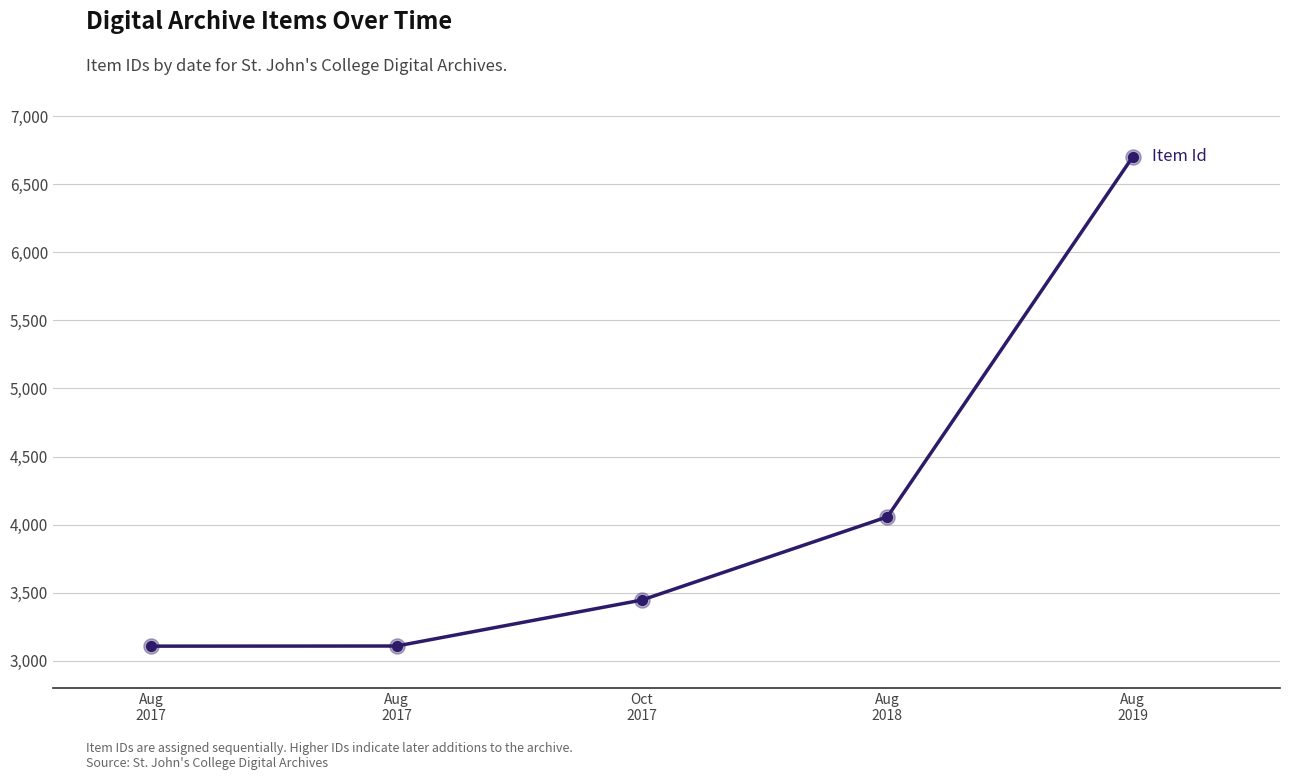

What is the ratio of the value at Aug
2017 to the value at Aug
2017?

1.0